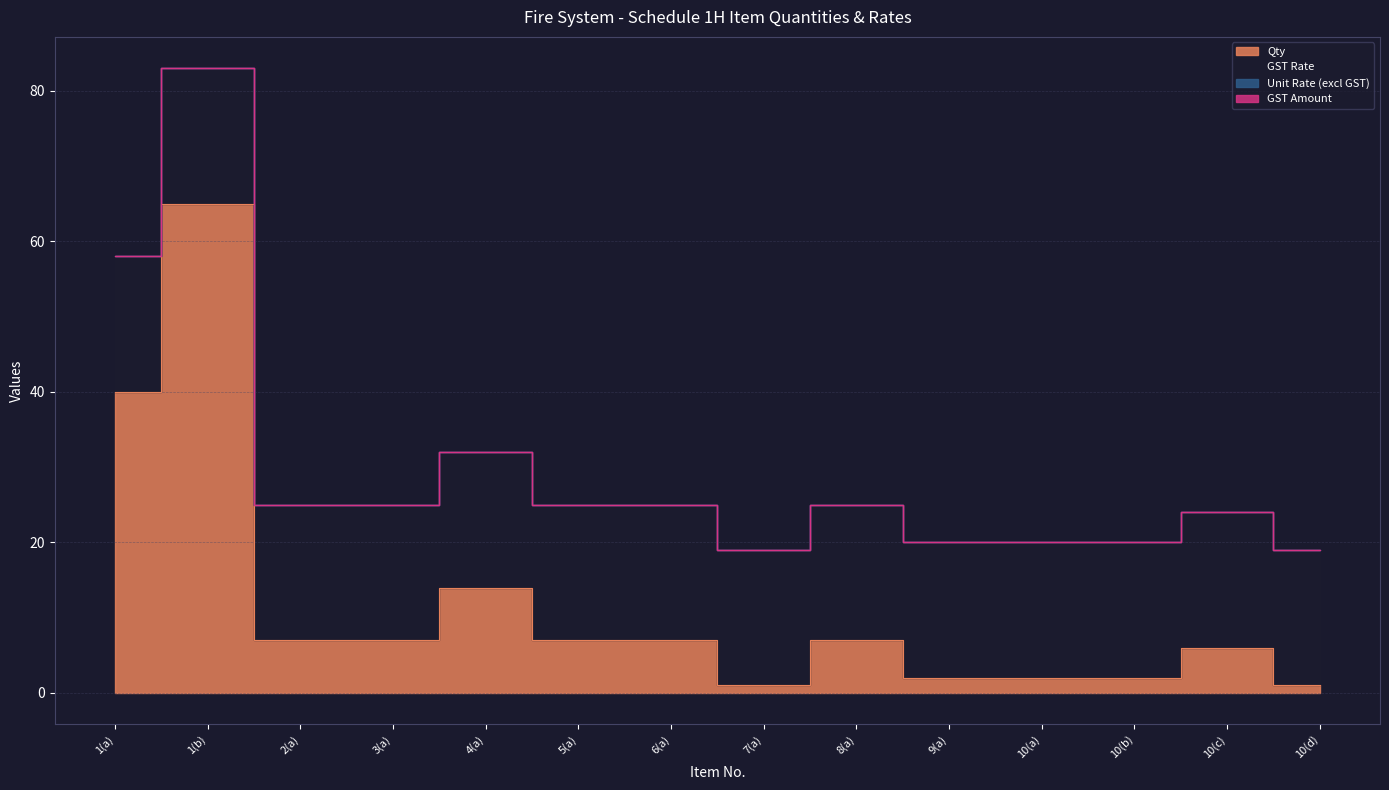

Between 10(c) and 3(a), which is larger?

3(a)